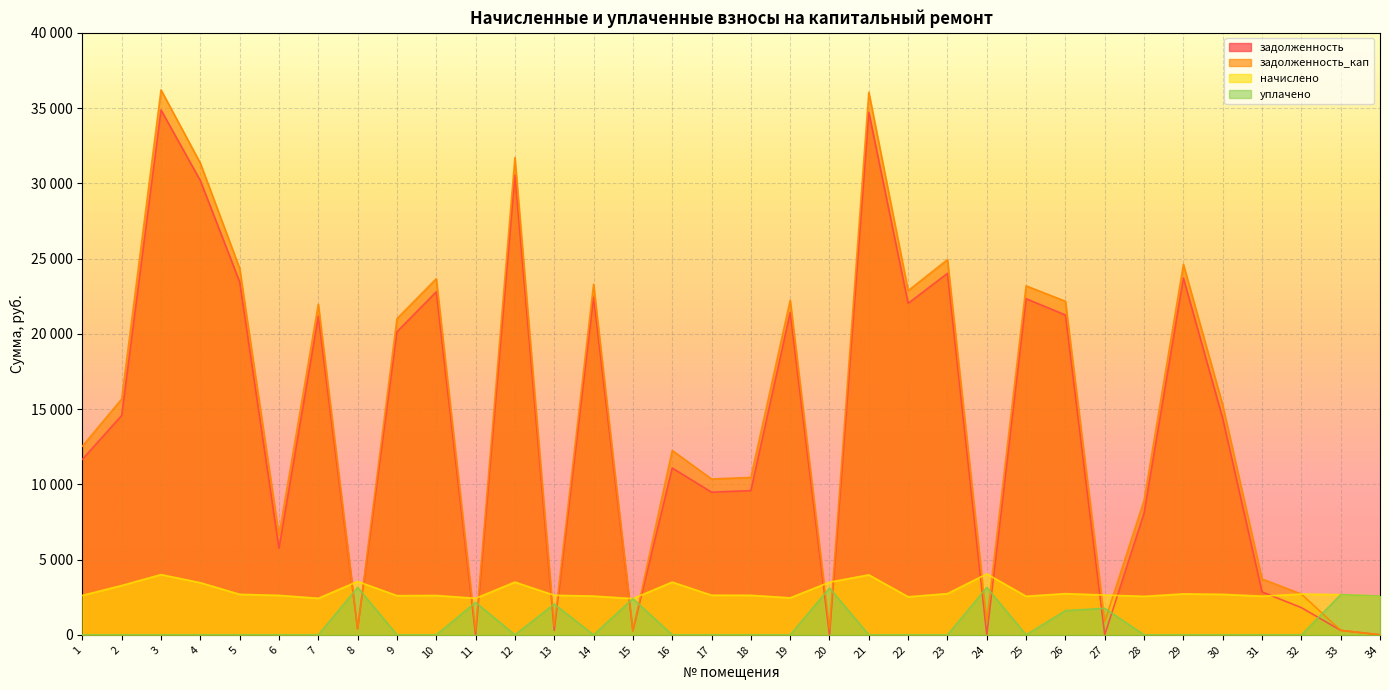

Which series changed the most between 27 and 29?

задолженность_кап